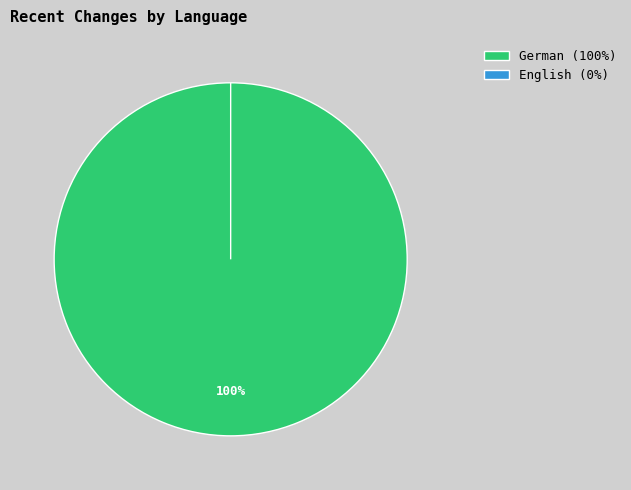

Is it true that German is 100% of the pie?

True